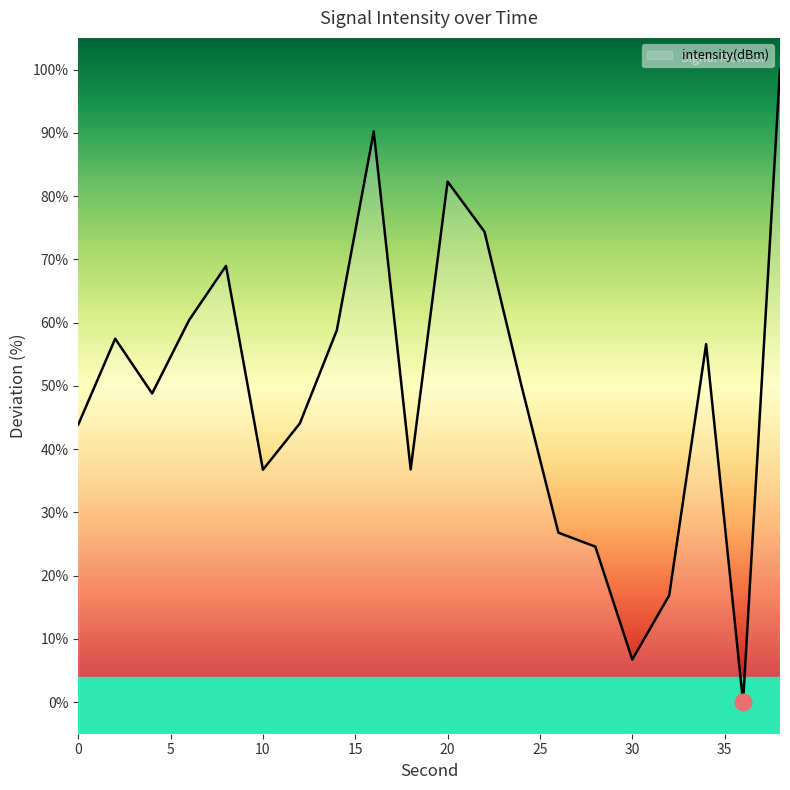

Does the chart have visible grid lines?

No